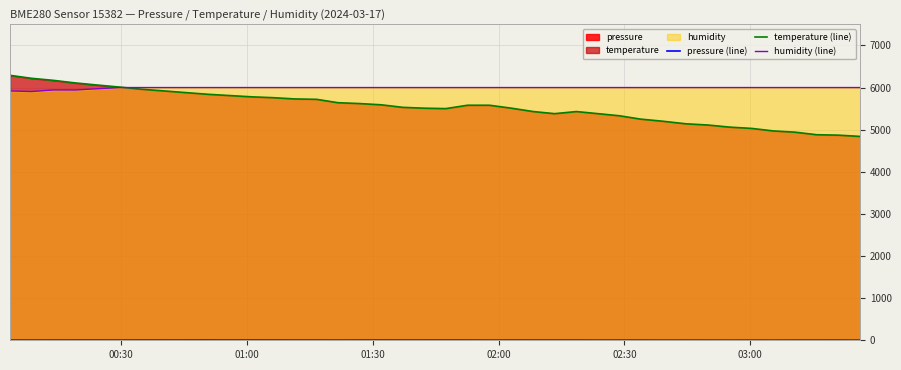

At how many categories does at least one series exceed 3260?

40